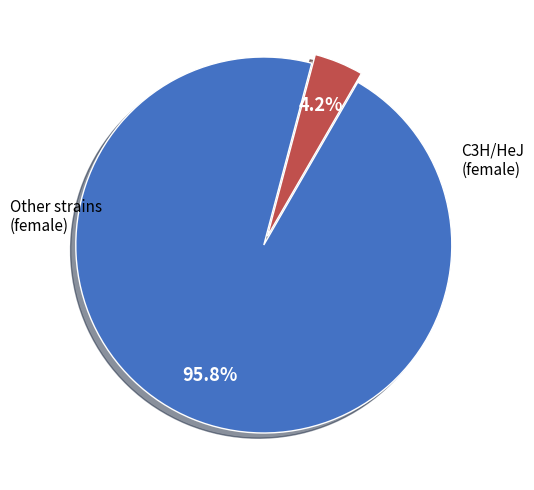

Is there a majority slice in this chart?

Yes